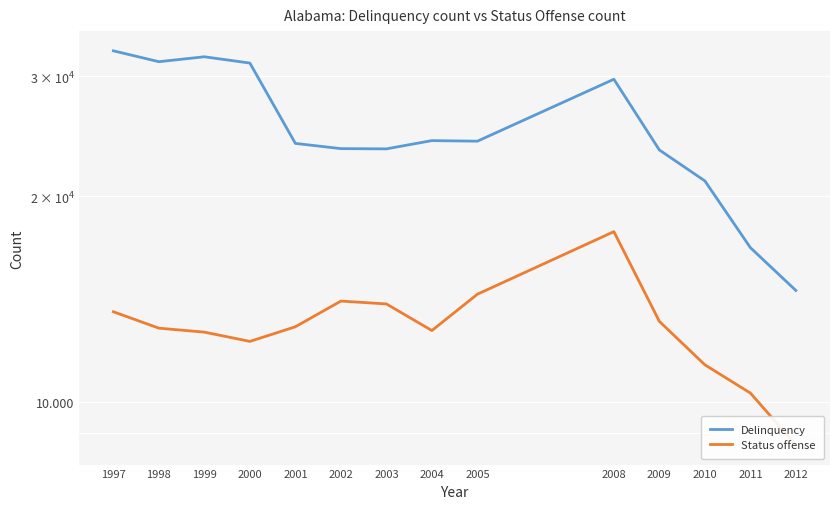

Rank the series at 2010 from lowest to highest value.

Status offense, Delinquency